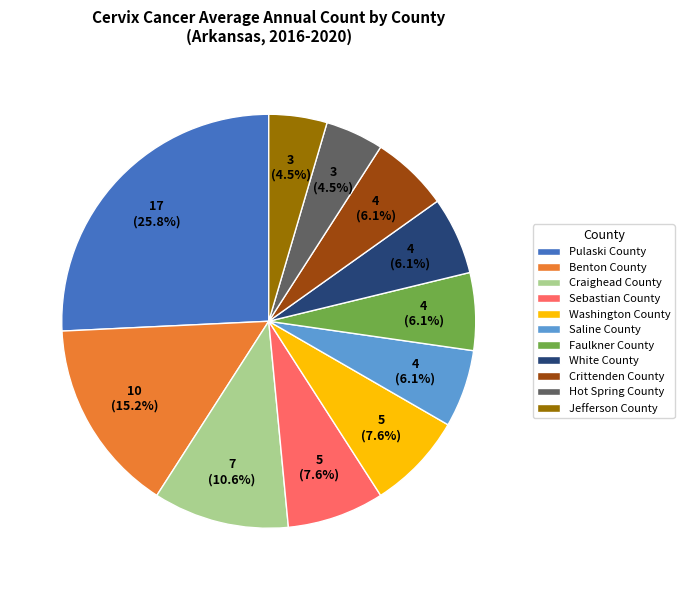

Is there a majority slice in this chart?

No